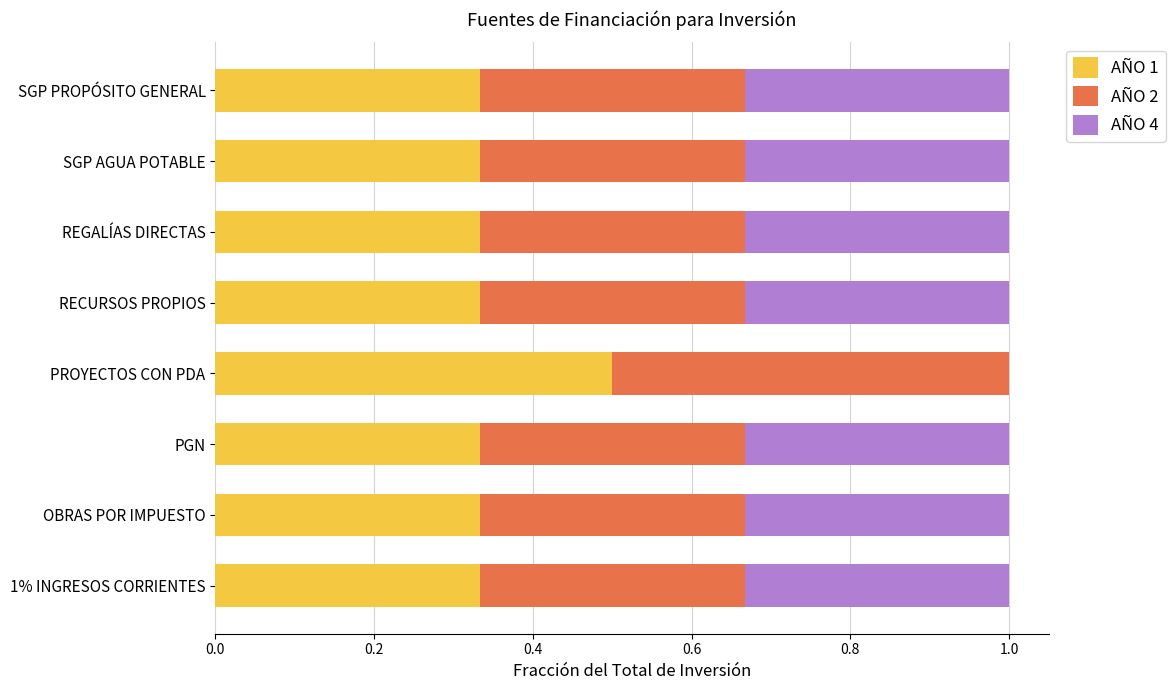

What is the sum of the AÑO 1 values at SGP AGUA POTABLE and 1% INGRESOS CORRIENTES?

0.7